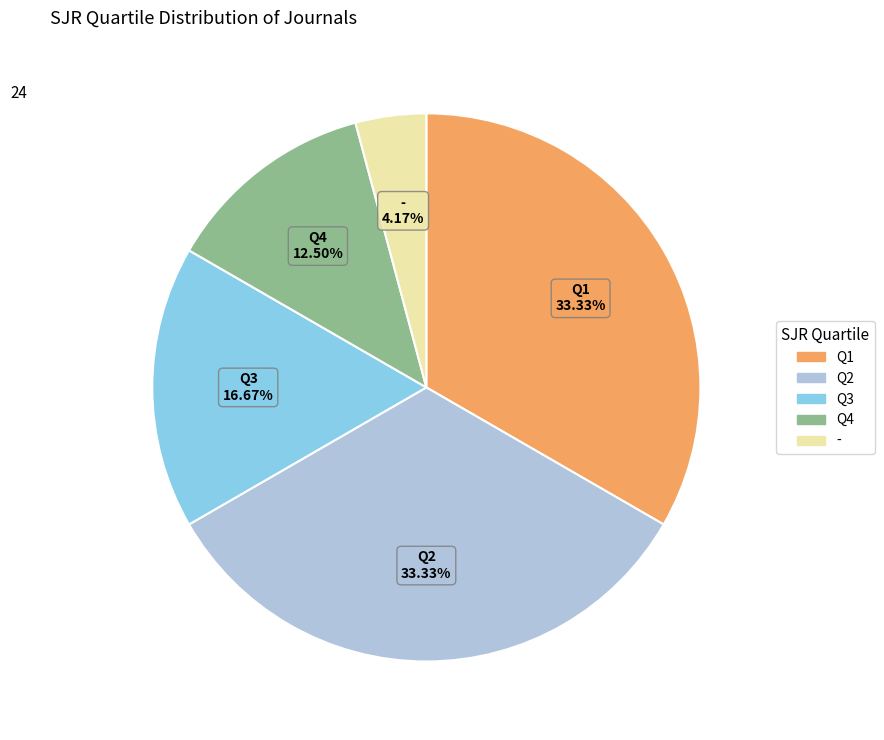

Between Q4 and -, which is larger?

Q4